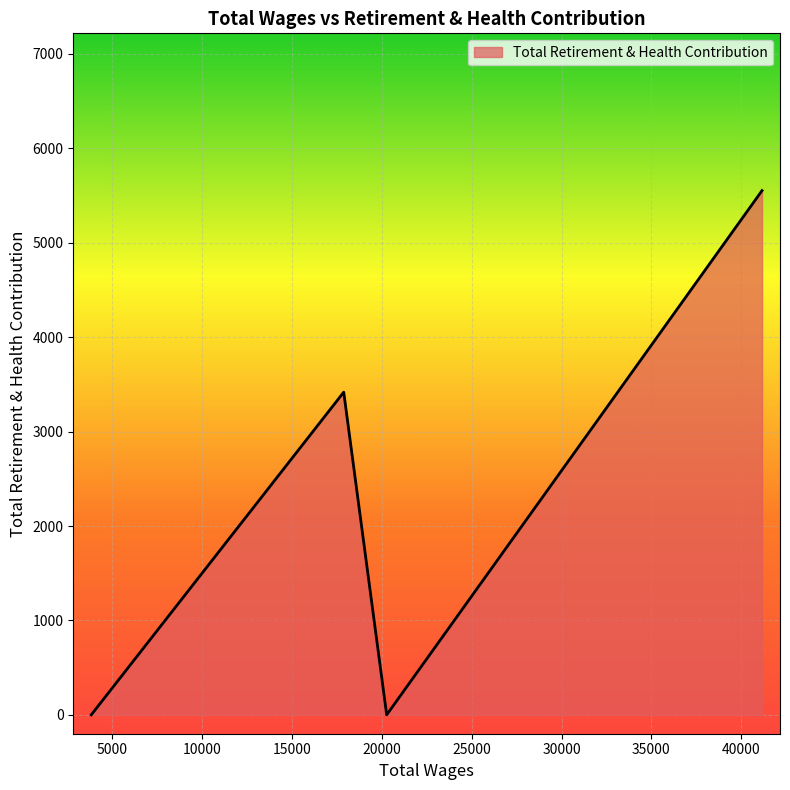

What is the greatest value displayed?

5553